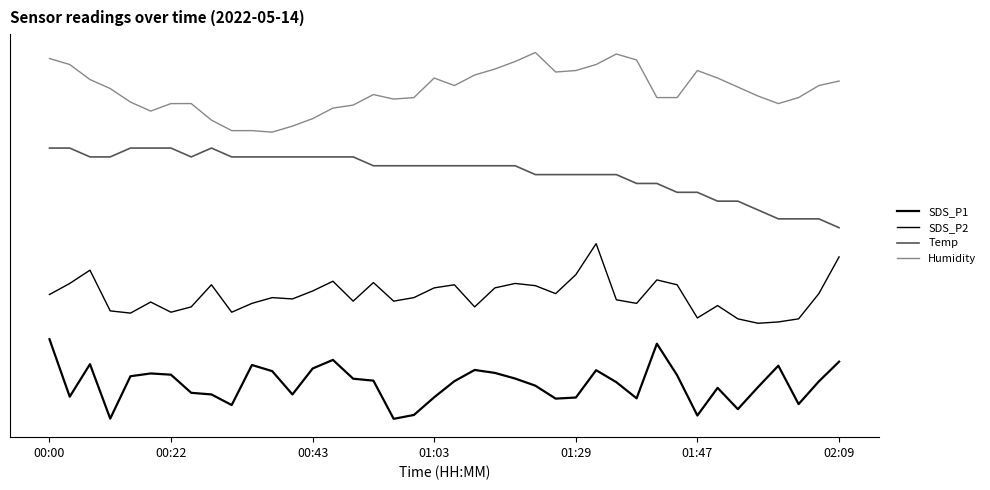

Does the chart display data point markers on the line(s)?

No